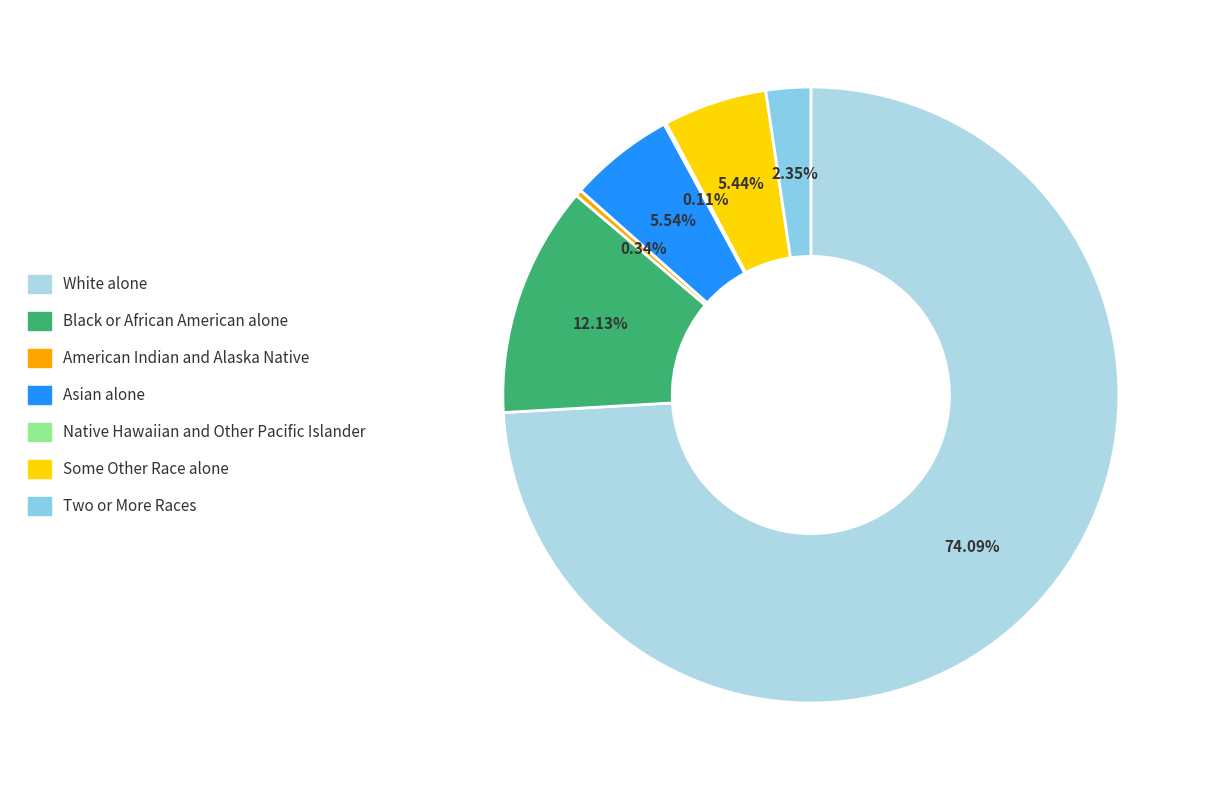

True or false: Black or African American alone accounts for 12% of the total.

True